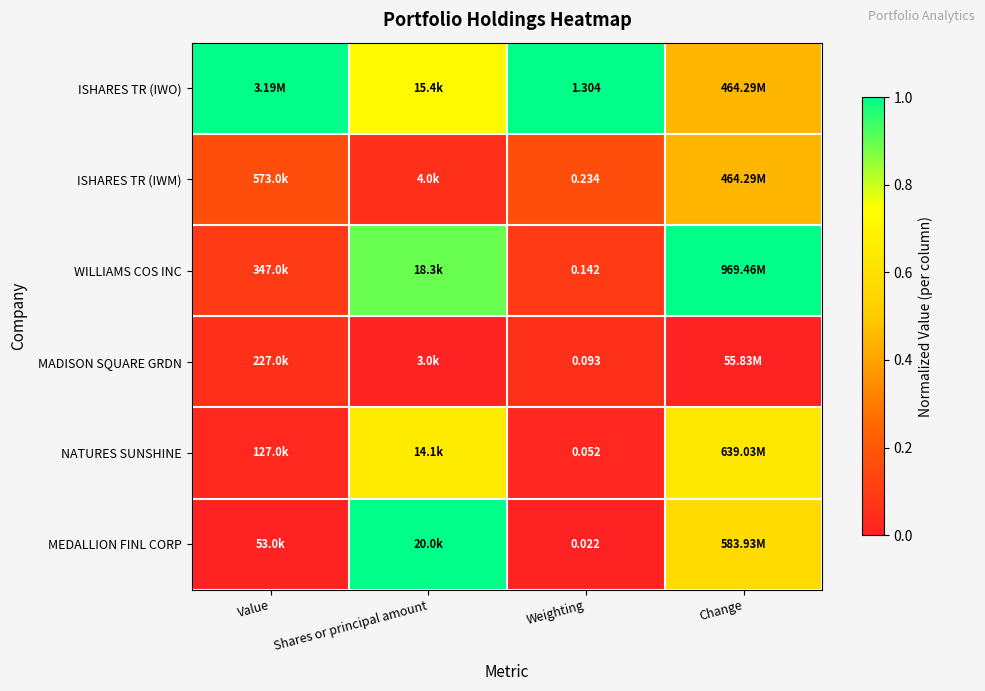

Rank the series at Weighting from lowest to highest value.

MEDALLION FINL CORP, NATURES SUNSHINE, MADISON SQUARE GRDN, WILLIAMS COS INC, ISHARES TR (IWM), ISHARES TR (IWO)